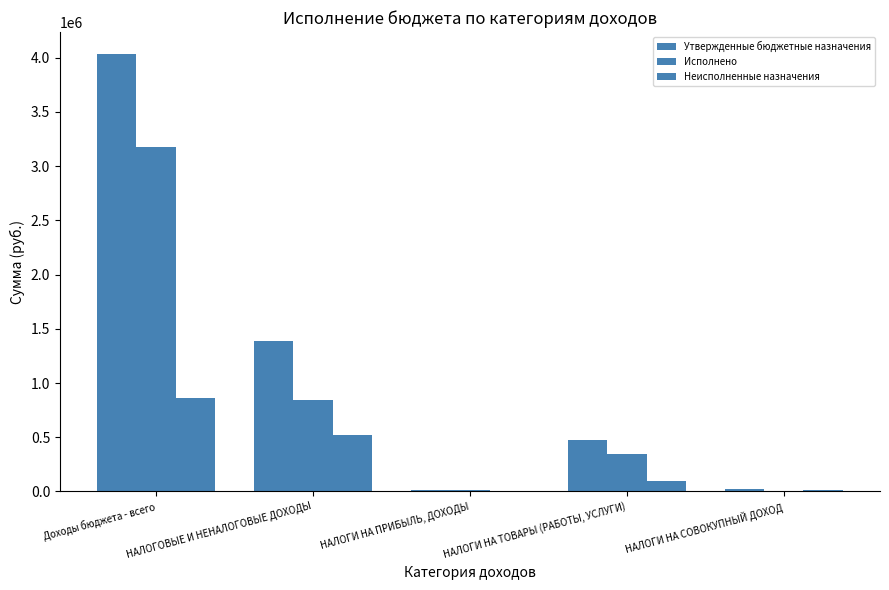

Count the number of categories in the chart.

5